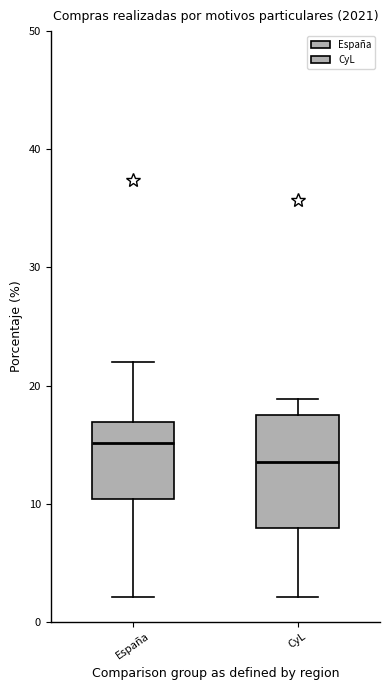

Which box has the highest median line?

España